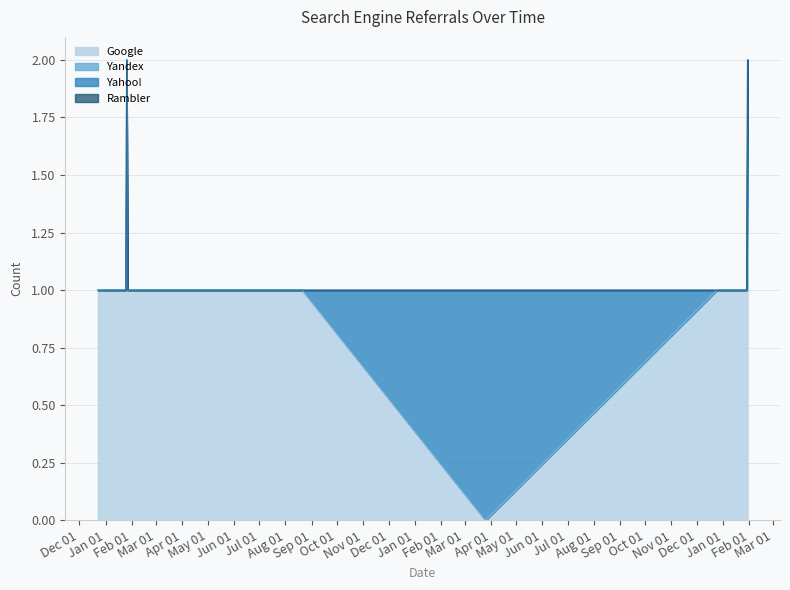

Does the chart display data point markers on the line(s)?

No